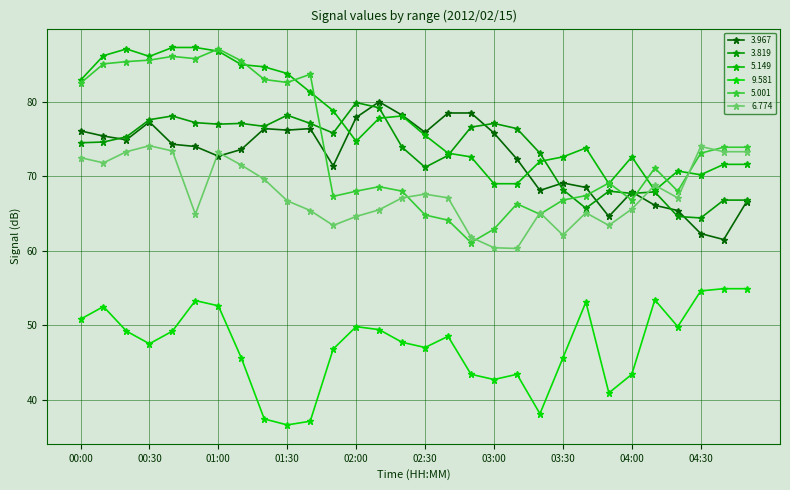

In 5.149, how many points are lower than both neighbors (excluding endpoints)?

5